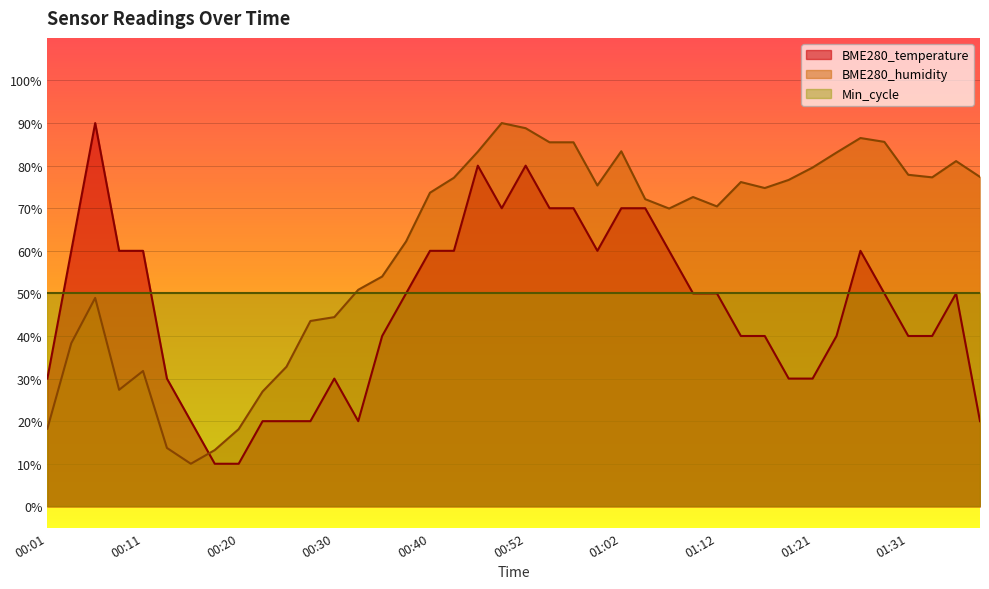

The BME280_humidity series shows 76.1 at 01:14. True or false?

True